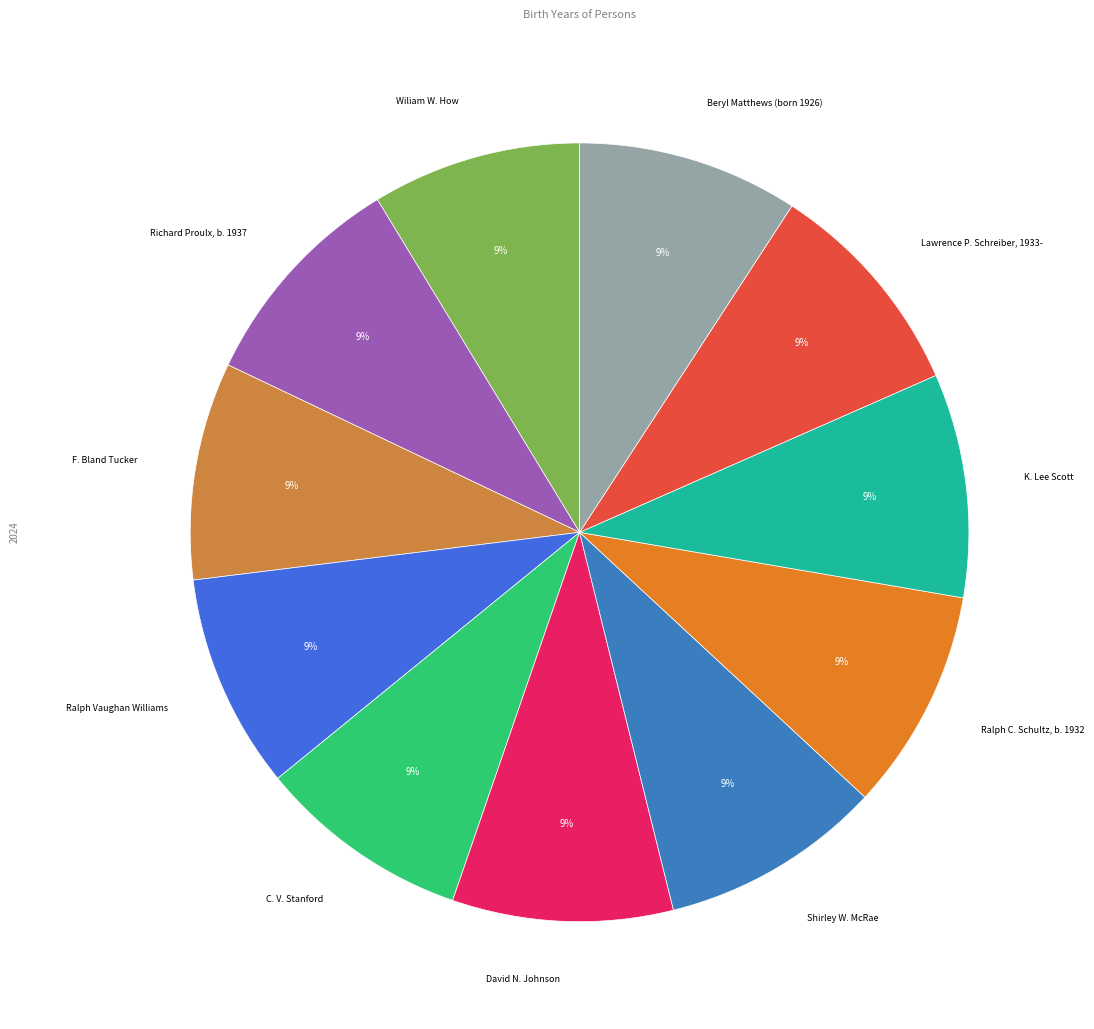

Rank the categories by value from lowest to highest.

Wiliam W. How, C. V. Stanford, Ralph Vaughan Williams, F. Bland Tucker, David N. Johnson, Beryl Matthews (born 1926), Ralph C. Schultz, b. 1932, Shirley W. McRae, Lawrence P. Schreiber, 1933-, Richard Proulx, b. 1937, K. Lee Scott